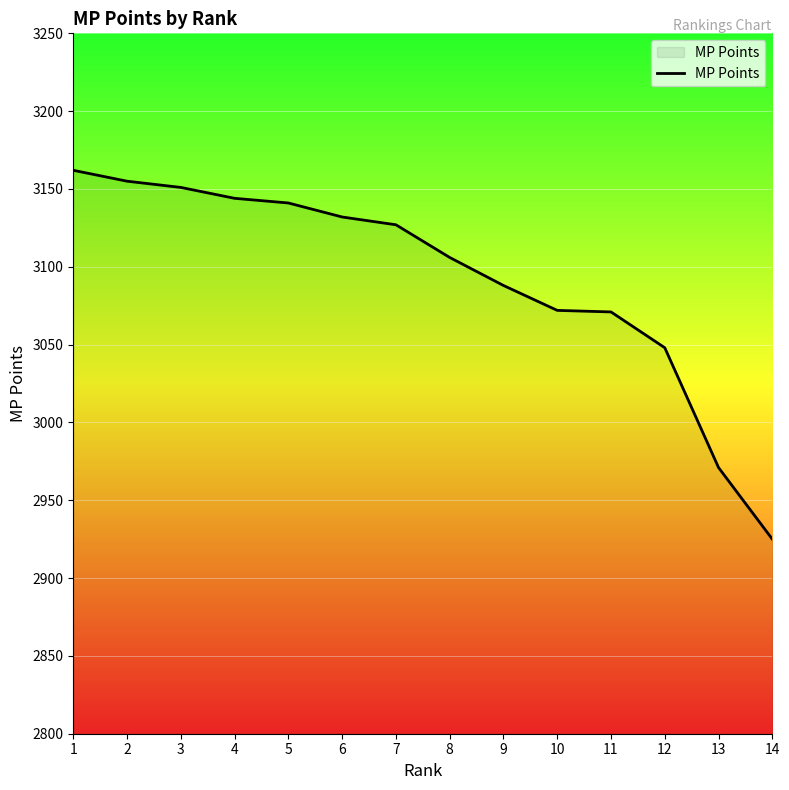

Is it true that the value at 13 is 2971?

True